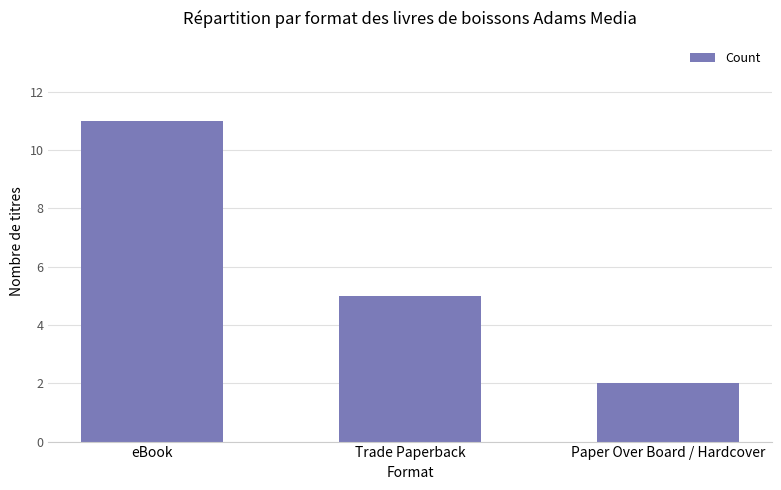

What is the difference between the maximum and second lowest values?

6